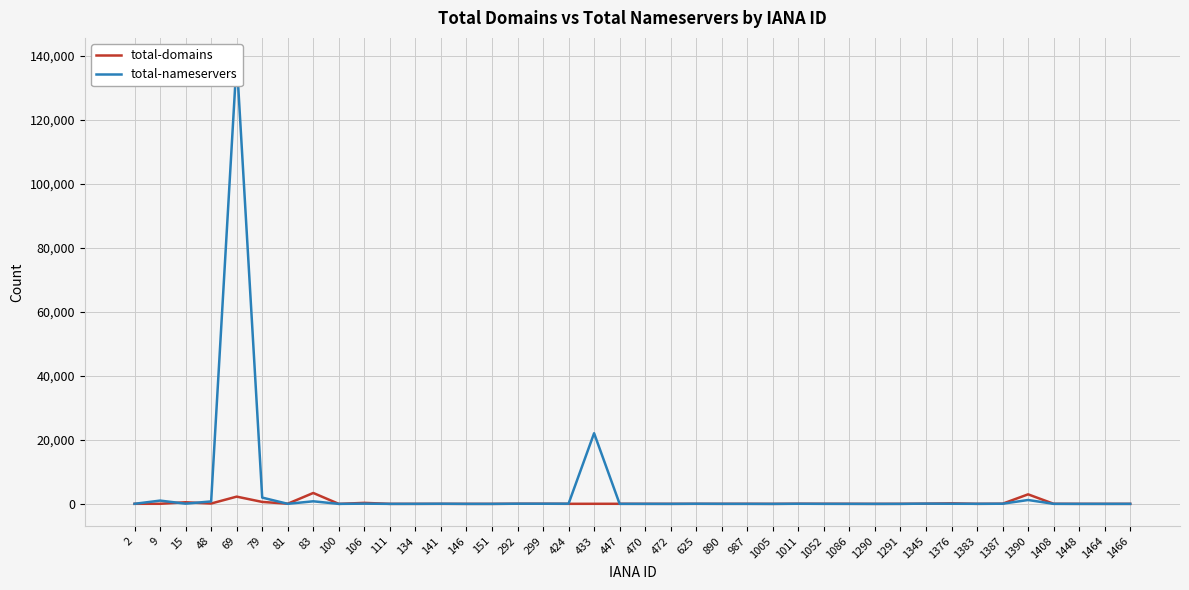

Where is total-nameservers nearest to the value 69287?

433